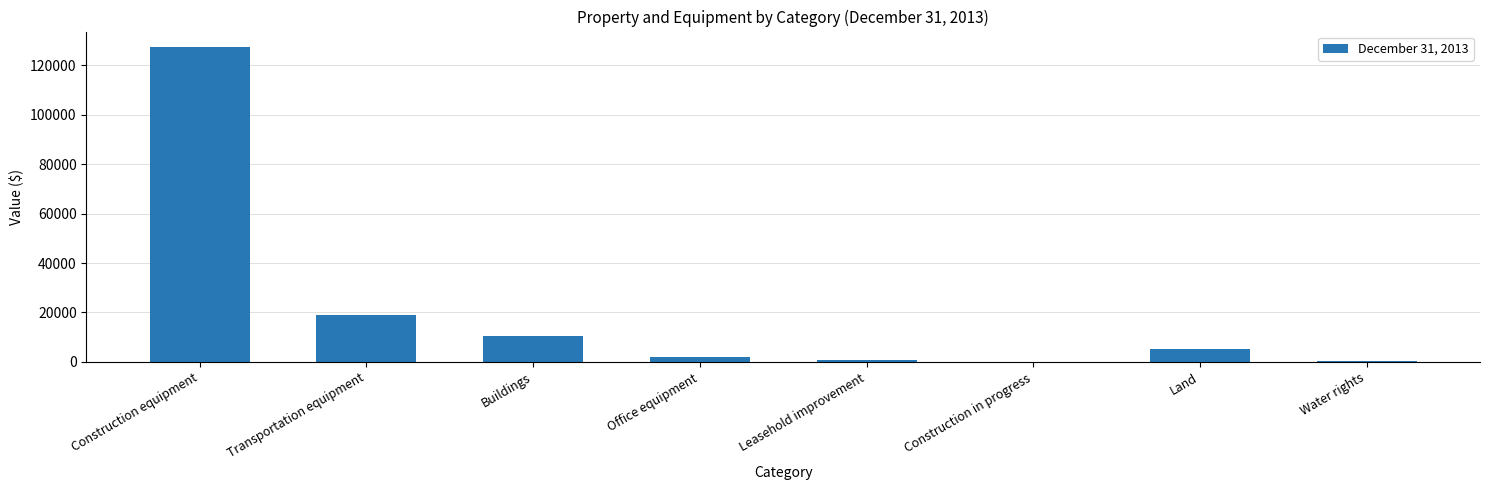

What is the change in value from Transportation equipment to Land?

-13823